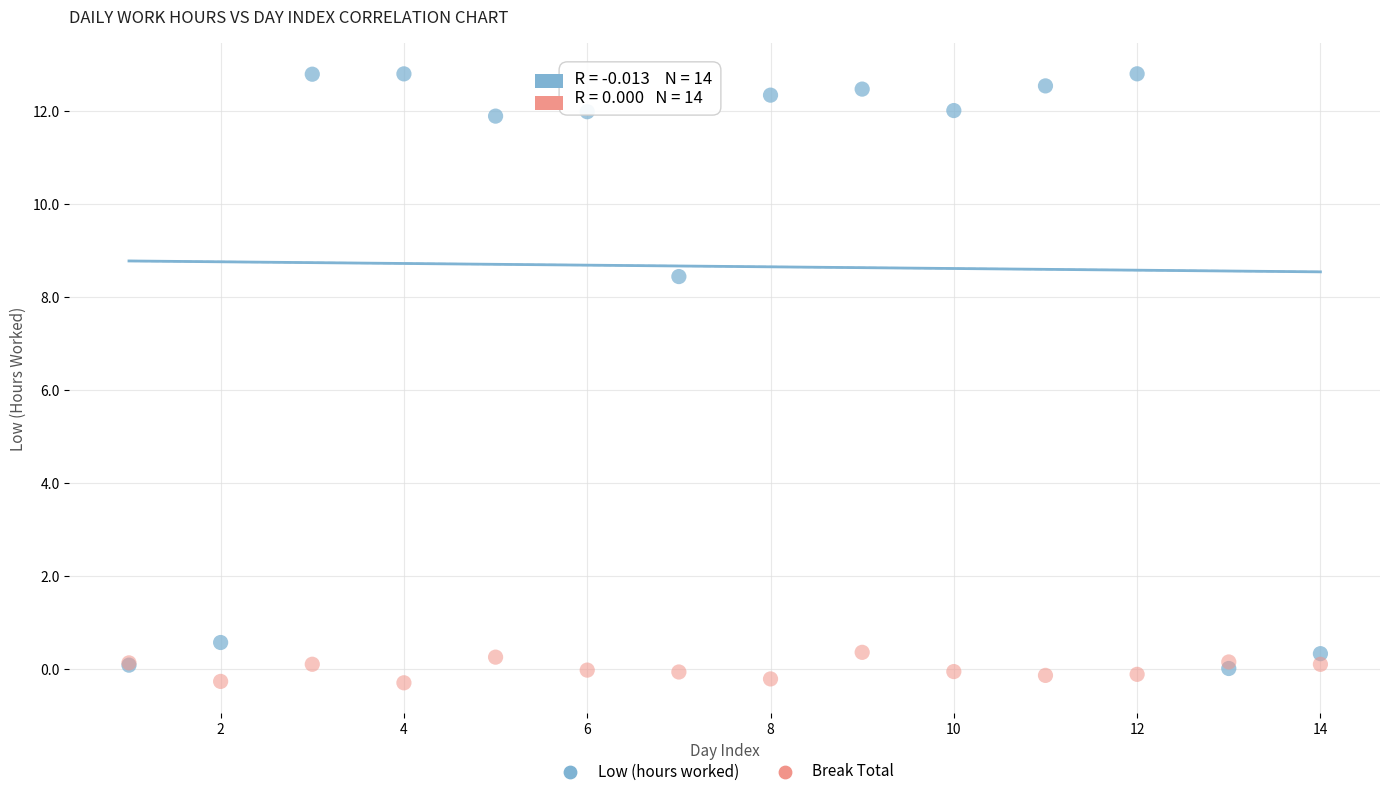

In the Low (hours worked) series, what Y value is closest to 6?

8.4